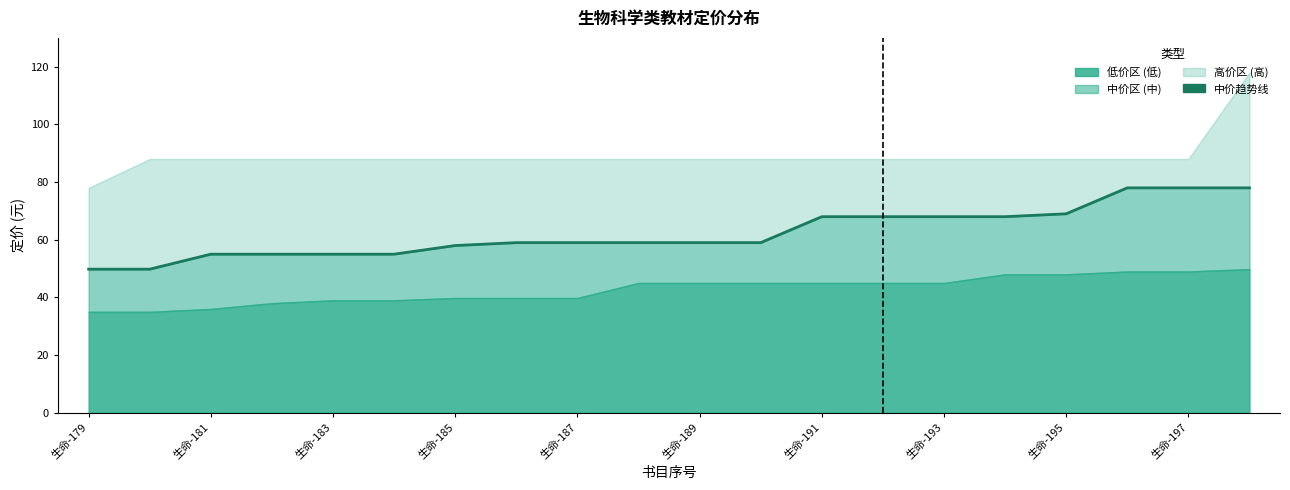

How many values are below 59?

7